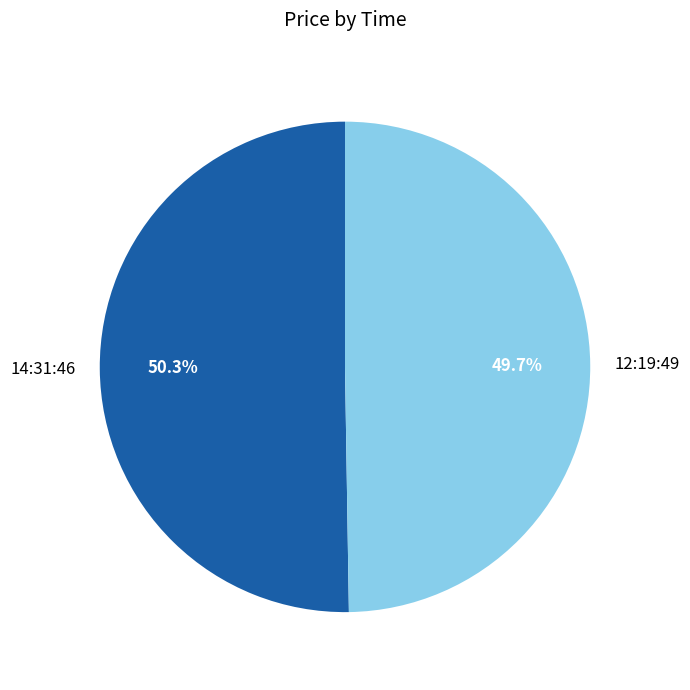

What percentage is NOT represented by 12:19:49?

50.3%